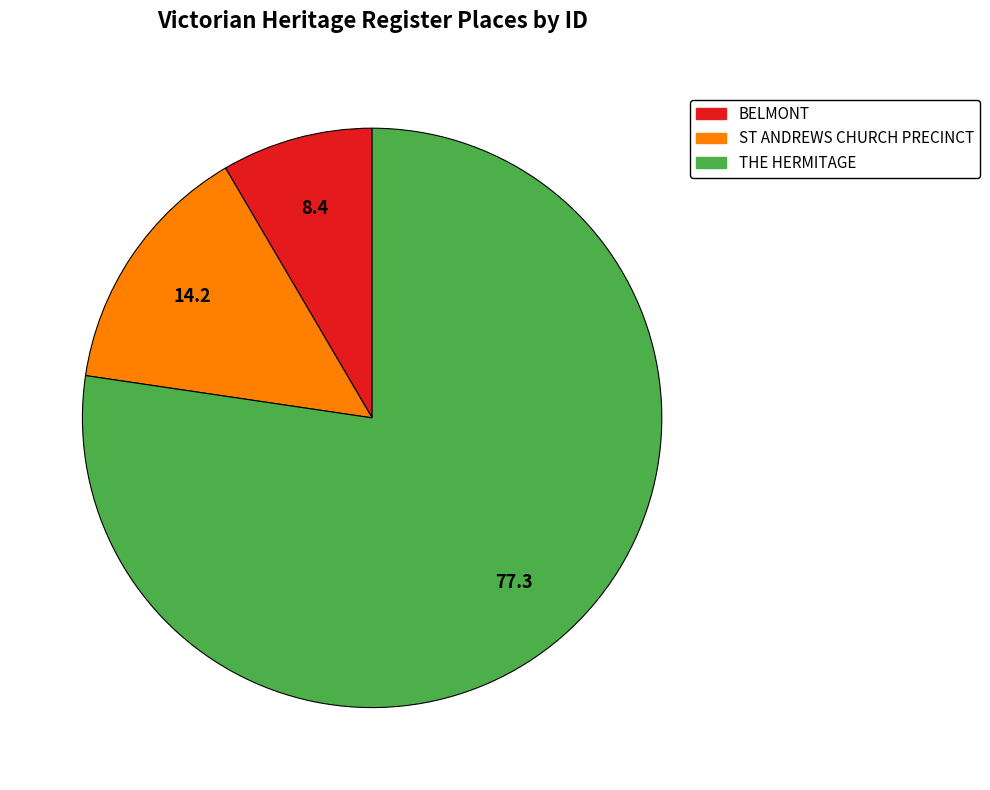

What is the ratio of the value at ST ANDREWS CHURCH PRECINCT to the value at THE HERMITAGE?

0.2